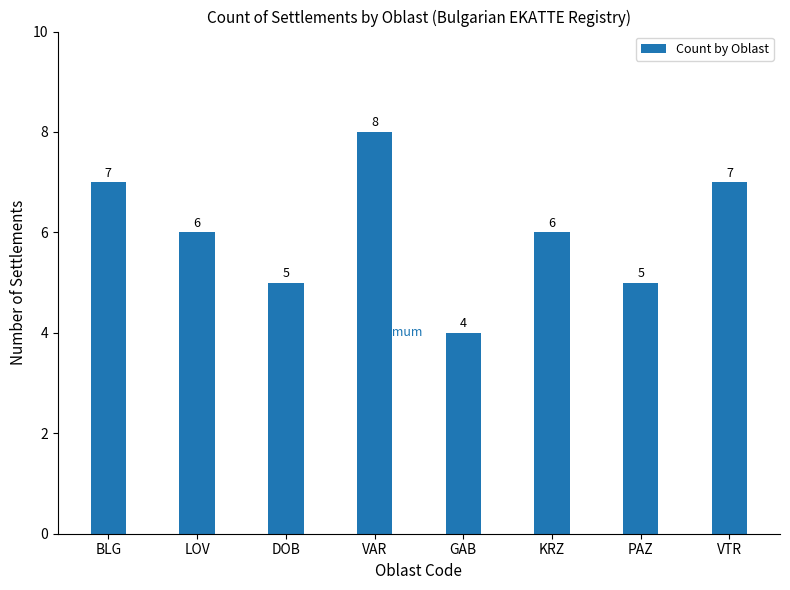

How many bars are there in total?

8